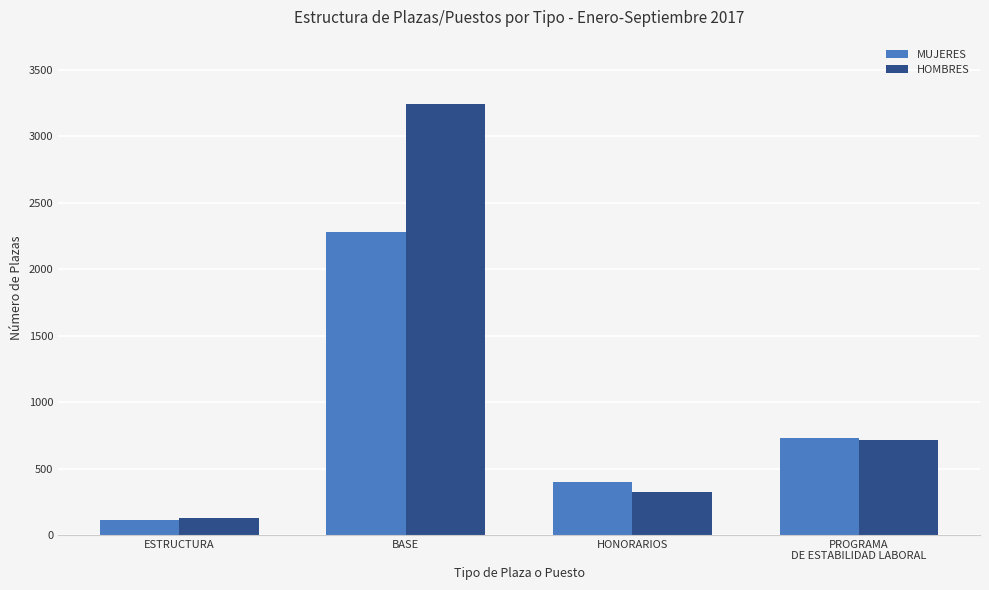

What is the minimum value for MUJERES?

111